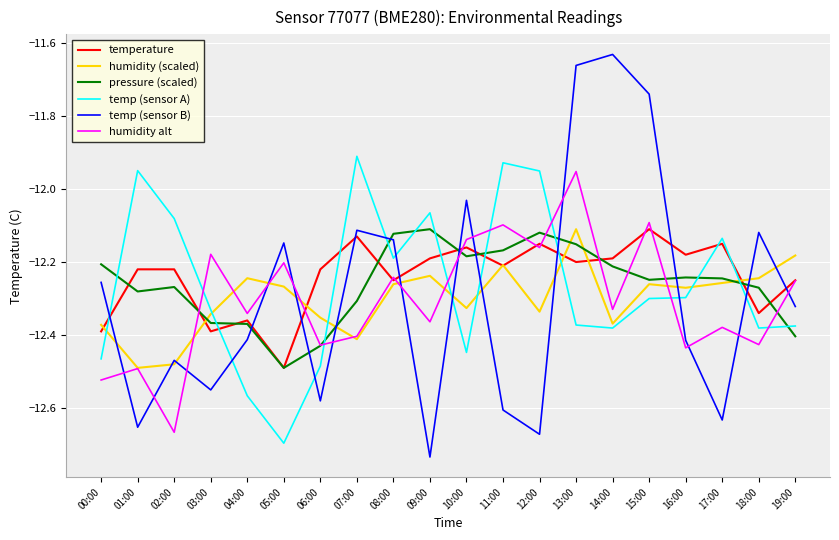

What is the total value across all series at 15:00?

-72.8